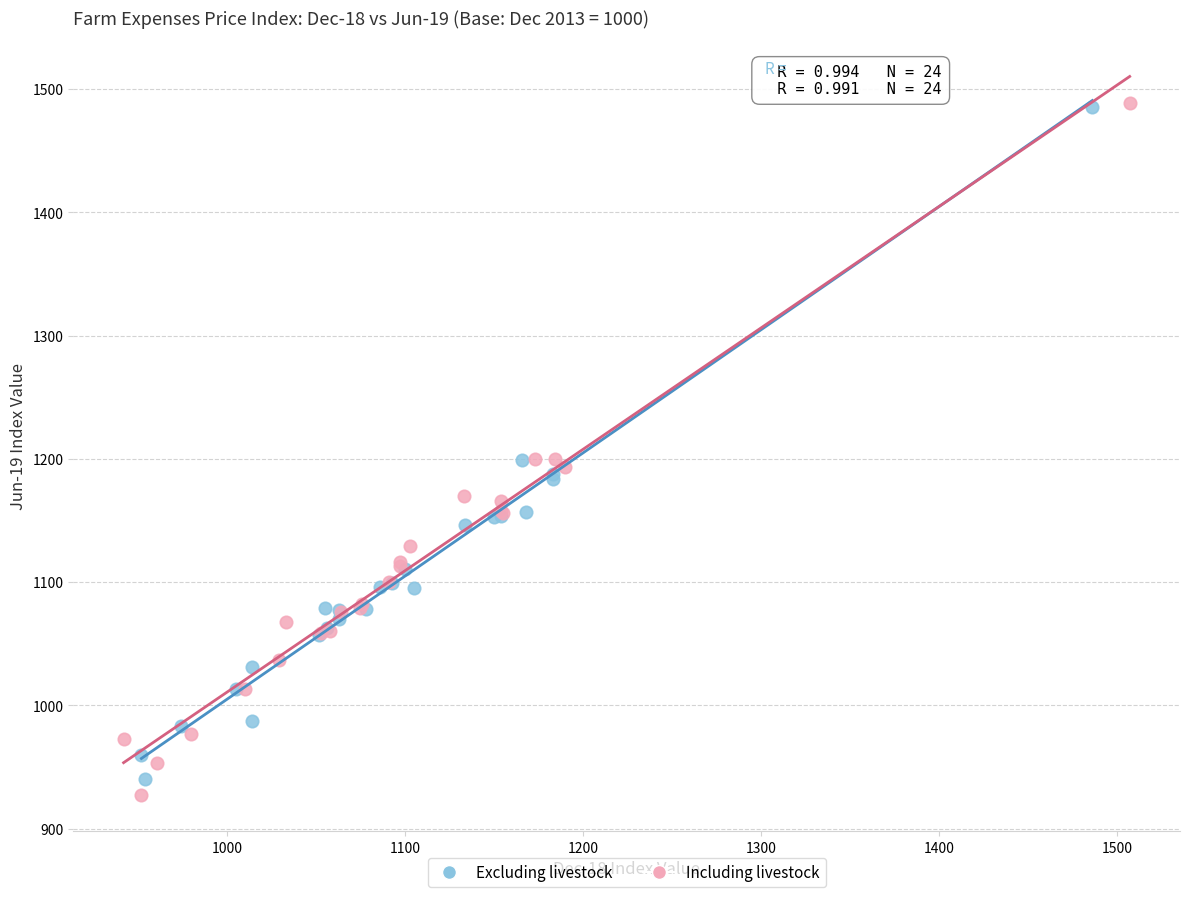

Which series has the largest Y range (max minus min)?

Including livestock